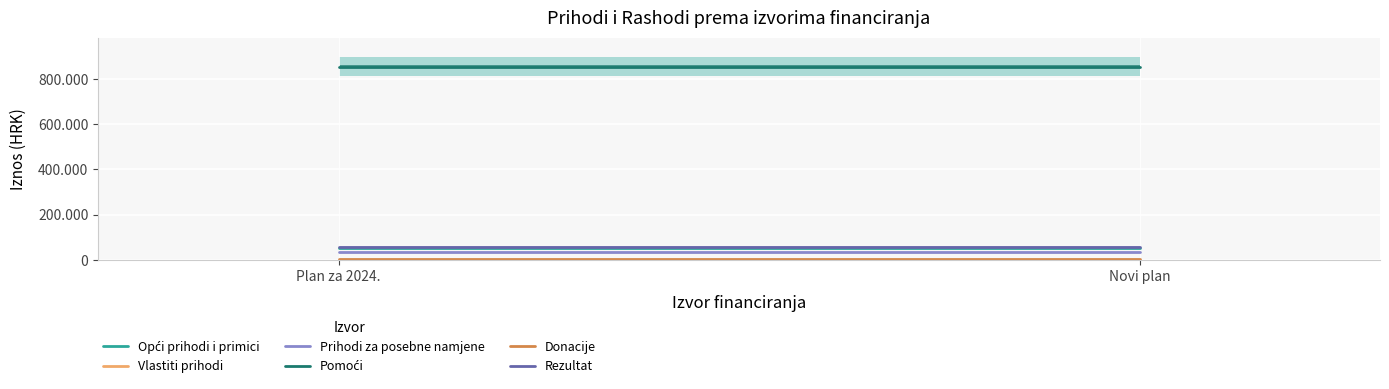

What is the smallest value displayed?

40